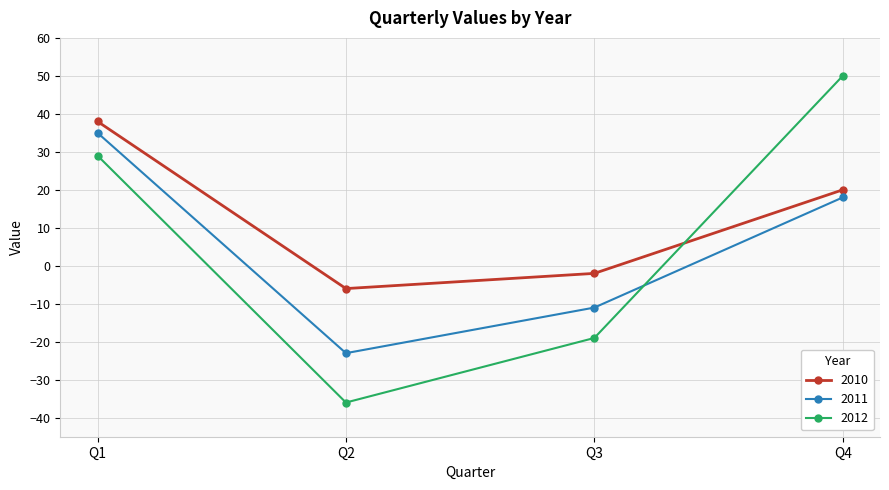

Which series ends up on top after the final intersection of 2010 and 2012?

2012